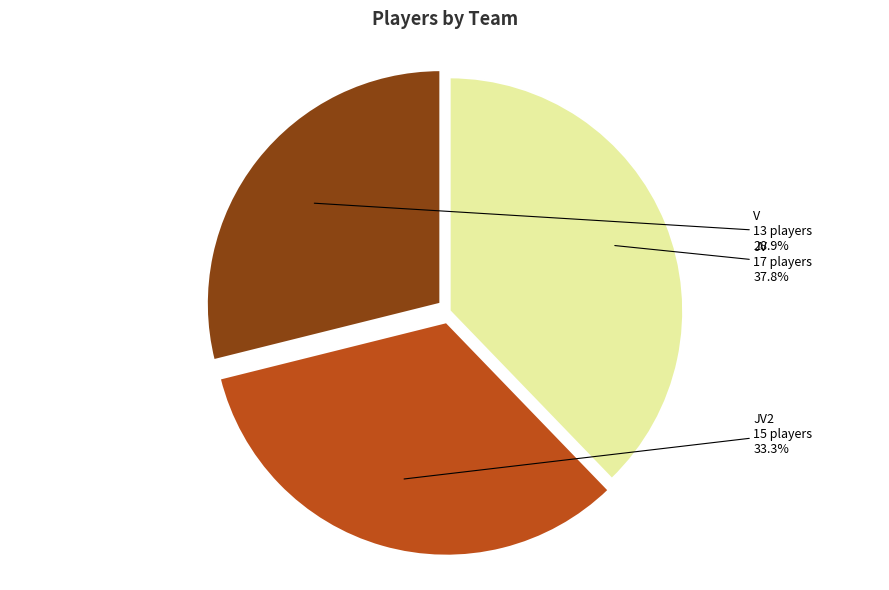

Is it true that JV is 32% of the pie?

False